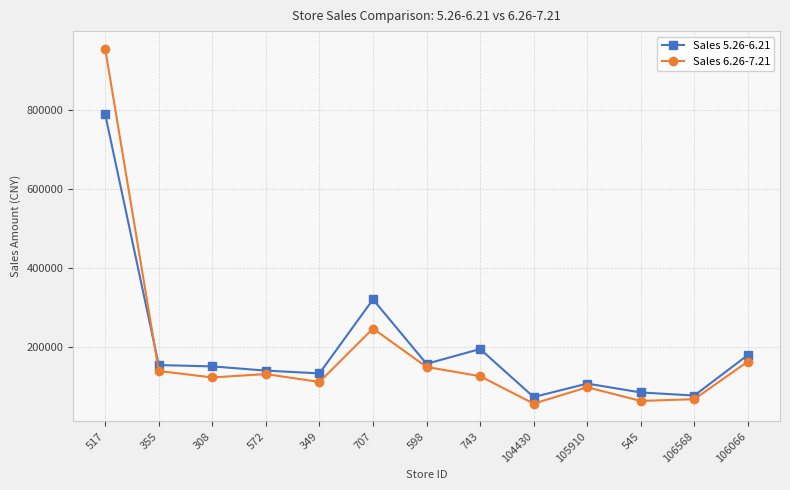

Where is Sales 5.26-6.21 nearest to the value 431091?

707